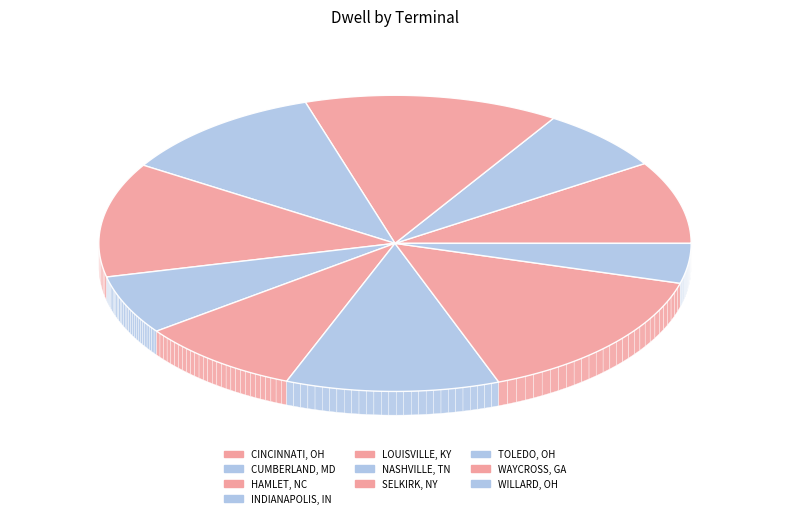

To the nearest percent, what percentage of the pie is SELKIRK, NY?

9%